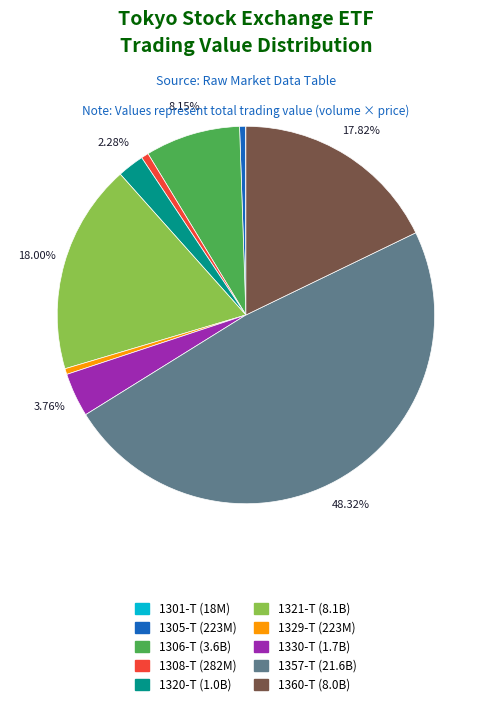

To the nearest percent, what portion does 1330-T represent?

4%